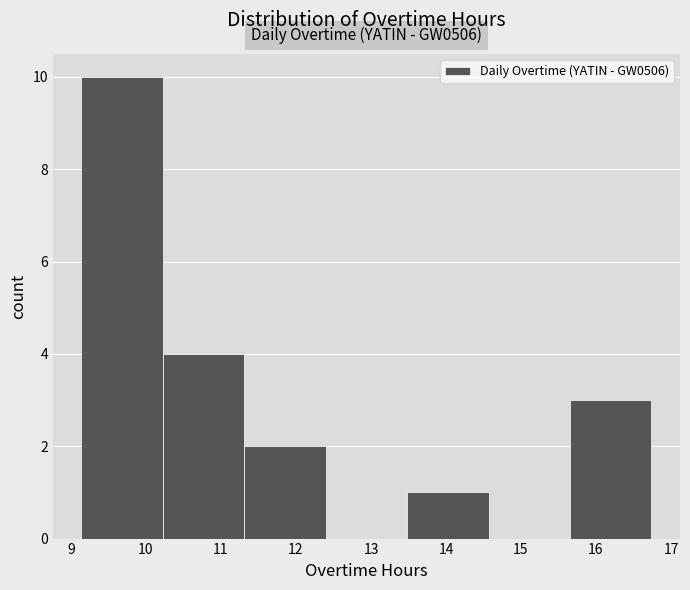

Which range on the x-axis has the tallest bar?

9.1 to 10.2